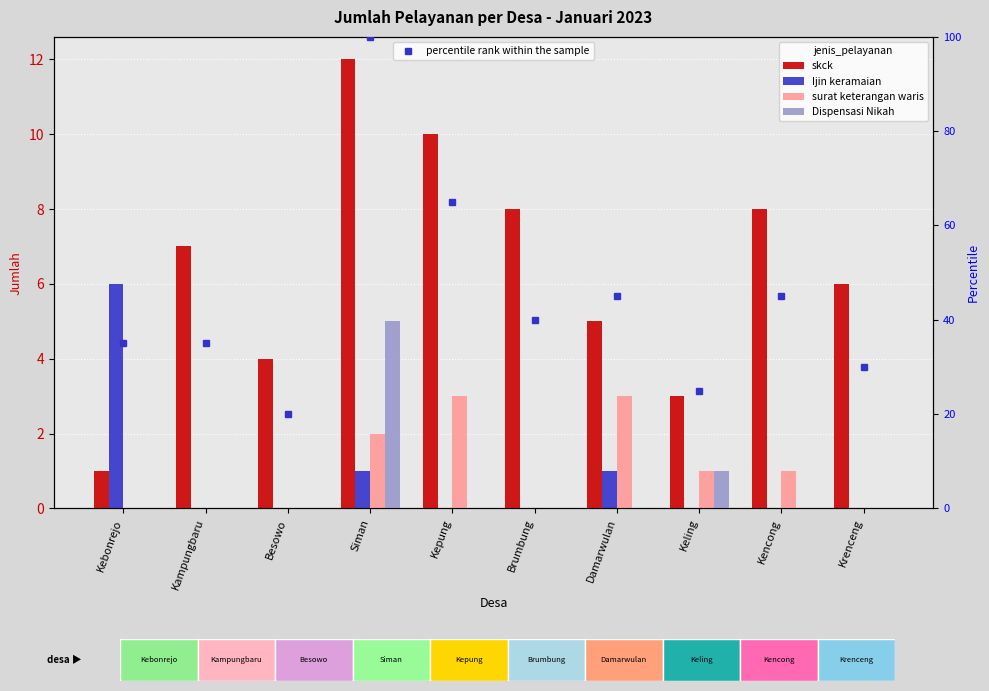

What is the difference between the highest and lowest values at Damarwulan?

45